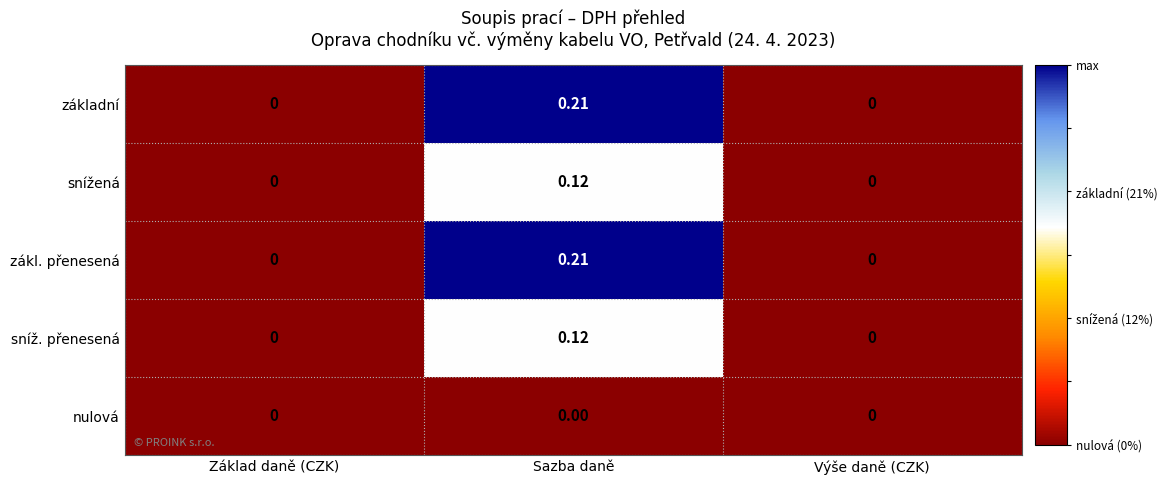

At which category is the sum across all series the highest?

Sazba daně